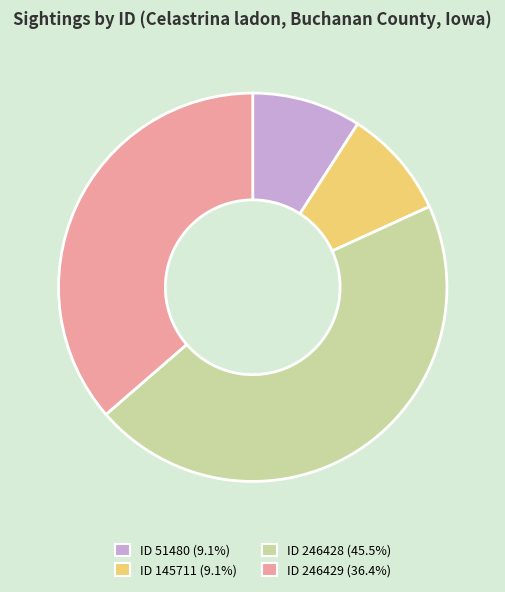

Is there a majority slice in this chart?

No